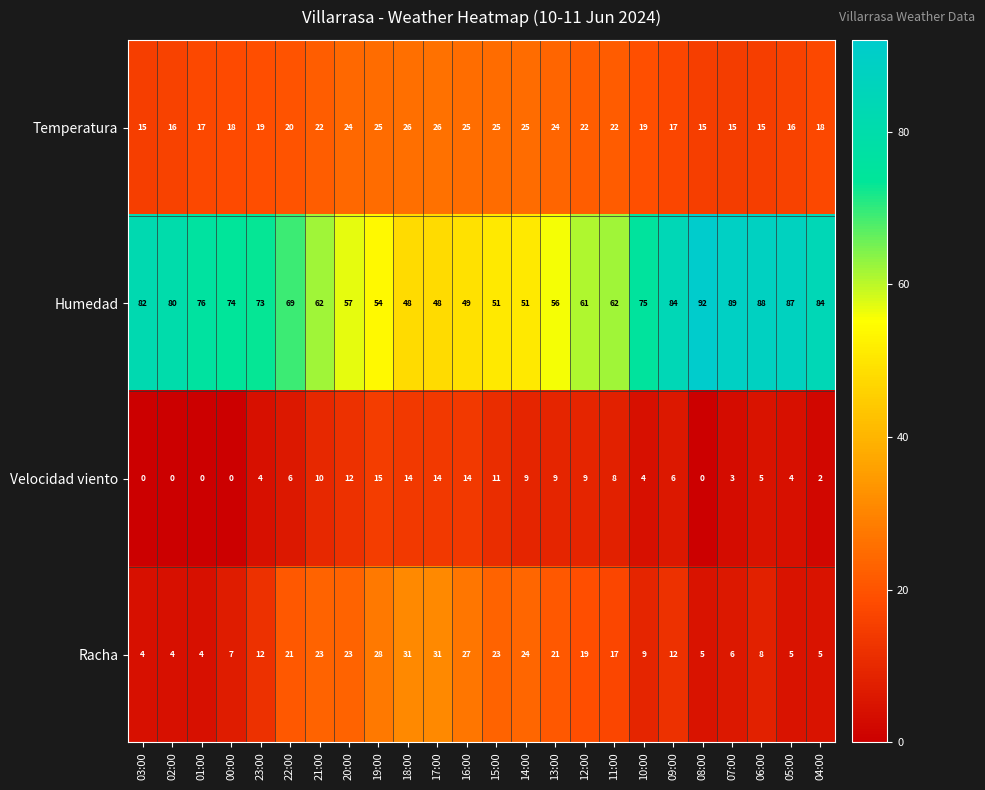

List the series in order of their peak value, highest first.

Humedad, Racha, Temperatura, Velocidad viento